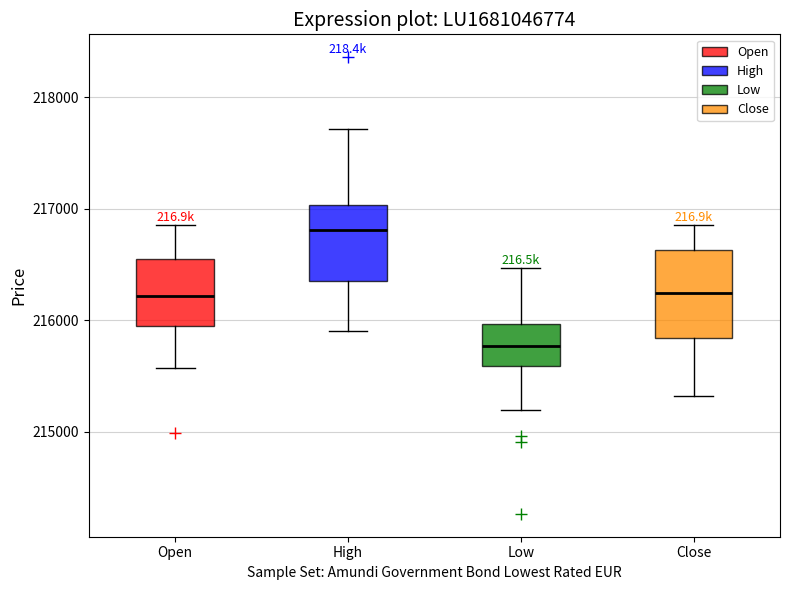

Reading left to right, read every box against the y-axis: the position of its median line, the range the box covers, and the ends of its whiskers. The values are not printed on the chart, so give them approximately, as read against the axis.

Open: median 216200, box 216000 to 216500, whiskers 215600 to 216900
High: median 216800, box 216300 to 217000, whiskers 215900 to 217700
Low: median 215800, box 215600 to 216000, whiskers 215200 to 216500
Close: median 216200, box 215800 to 216600, whiskers 215300 to 216900